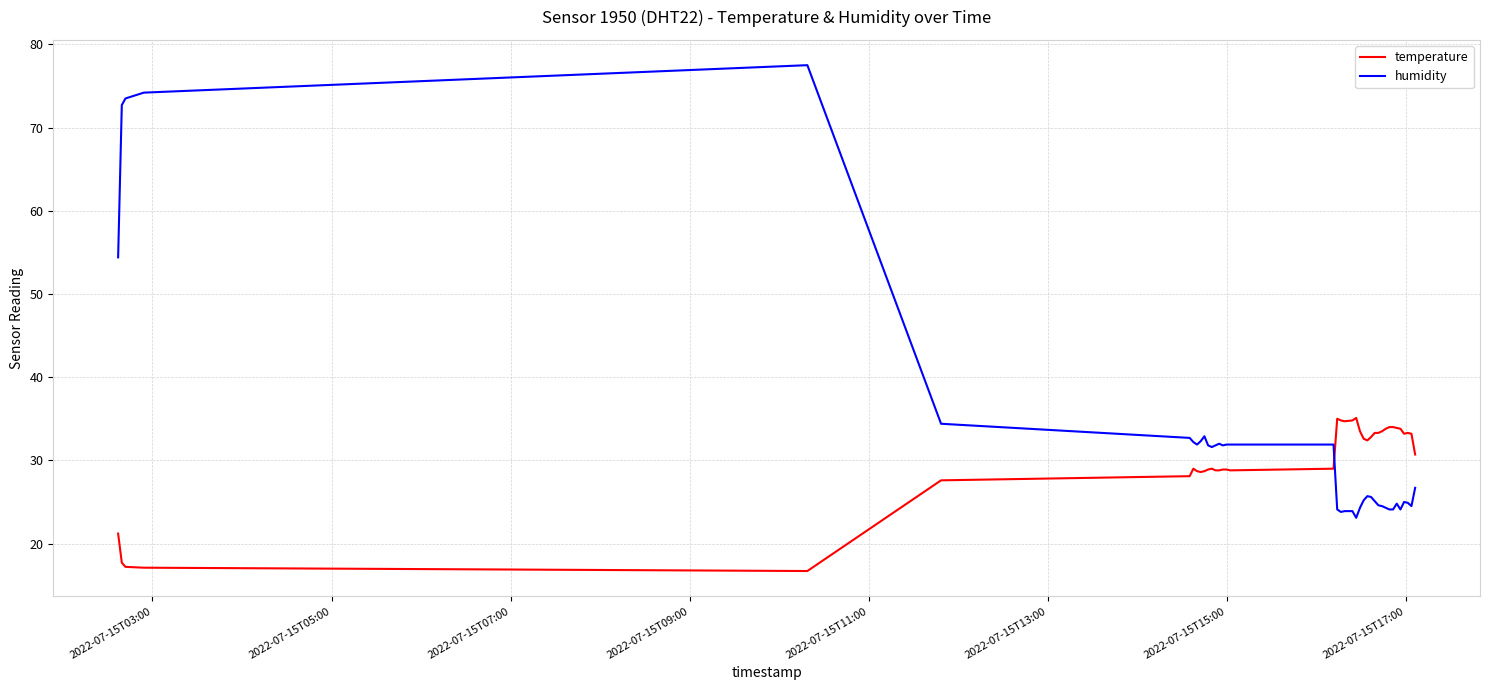

Rank the series by their average value, from highest to lowest.

humidity, temperature